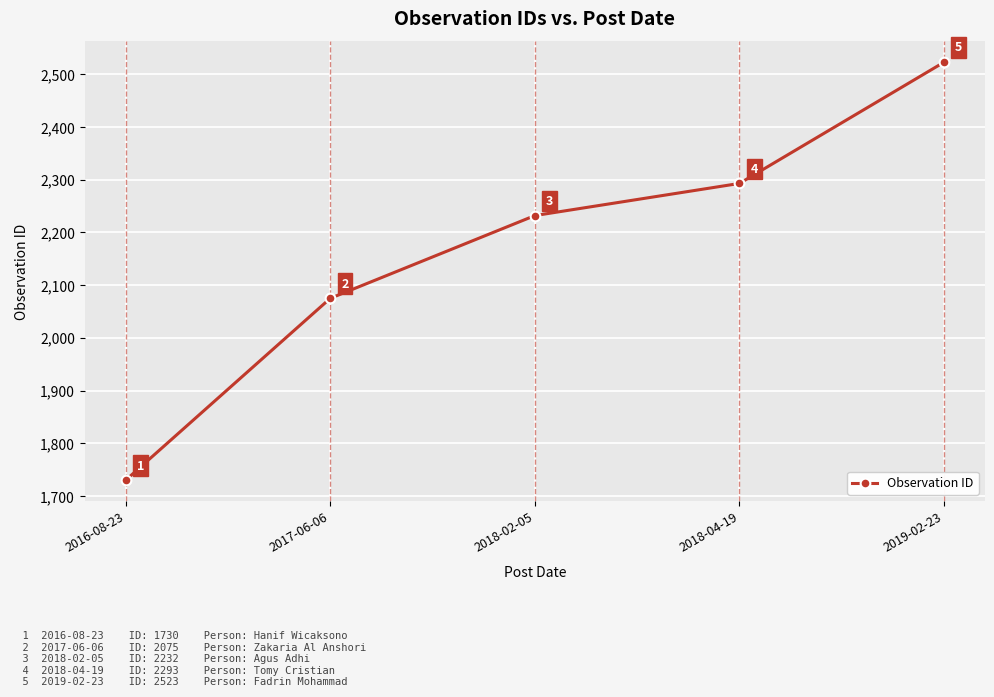

Reading right to left, transcribe all the data shown in this chart.

2523	2293	2232	2075	1730